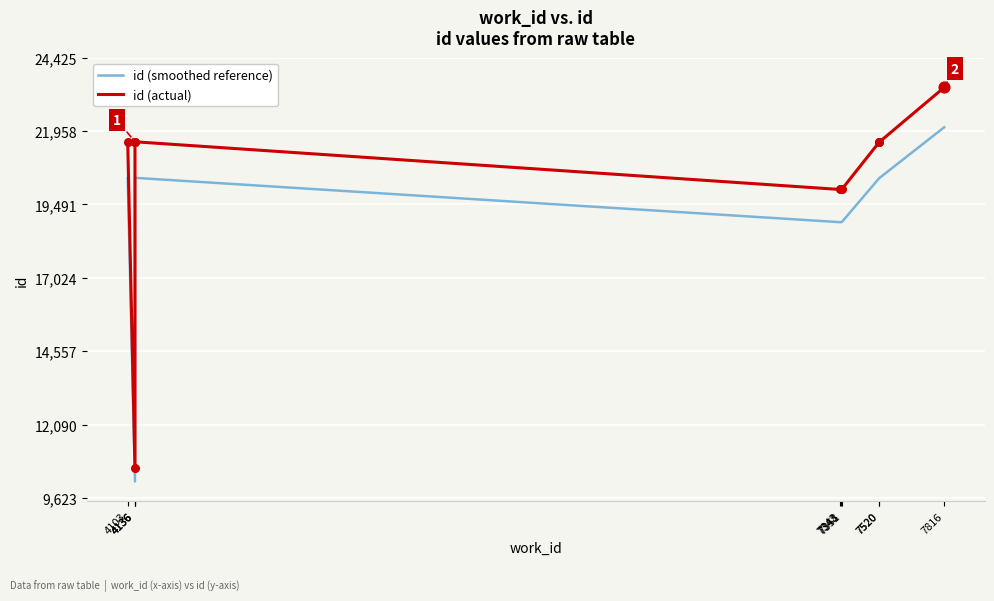

Which series contains the highest Y value?

id (actual)